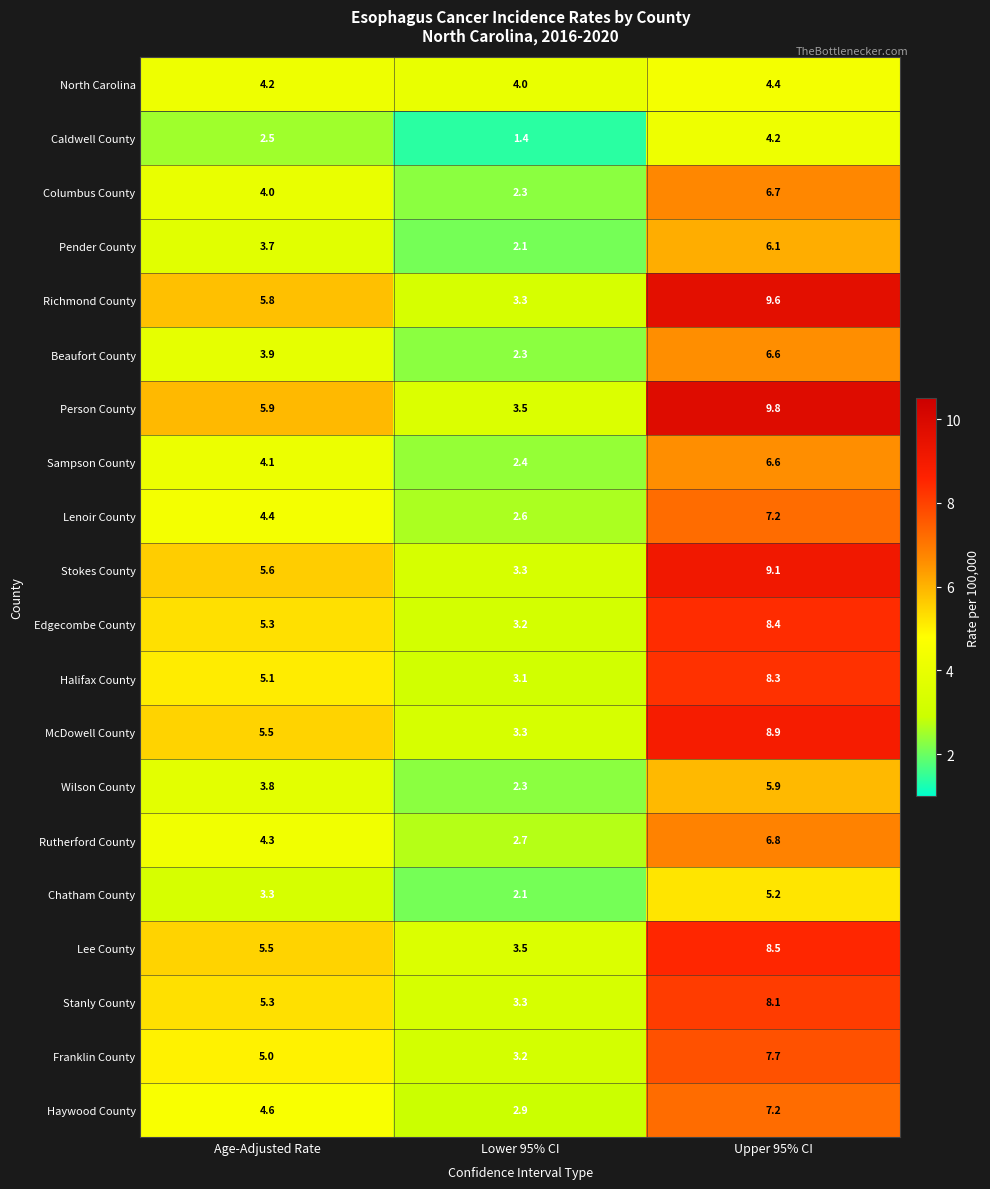

True or false: Person County has a value of 5.9 at Age-Adjusted Rate.

True